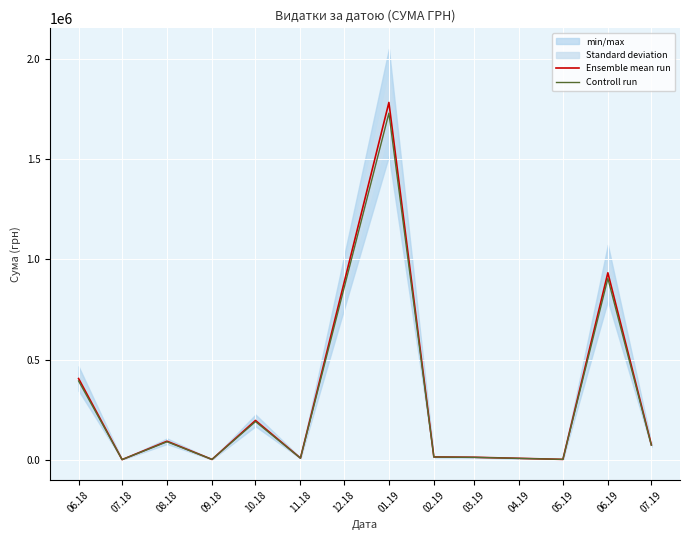

What position from the left is 09.18?

4